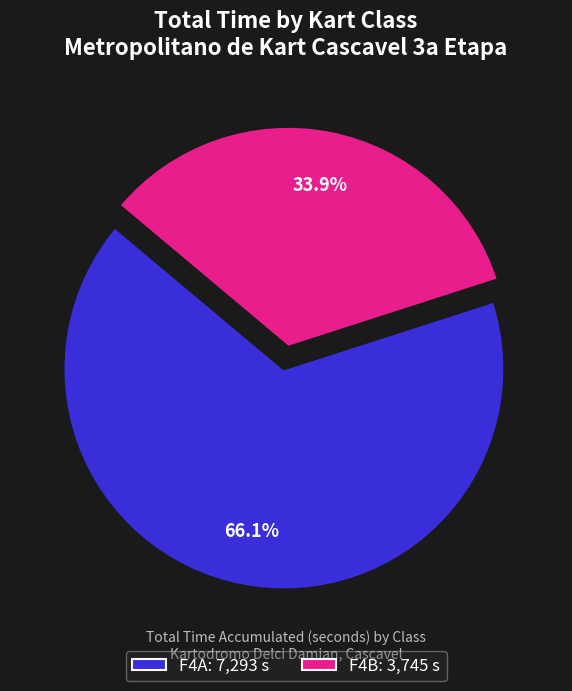

Rank the categories by value from lowest to highest.

F4B, F4A